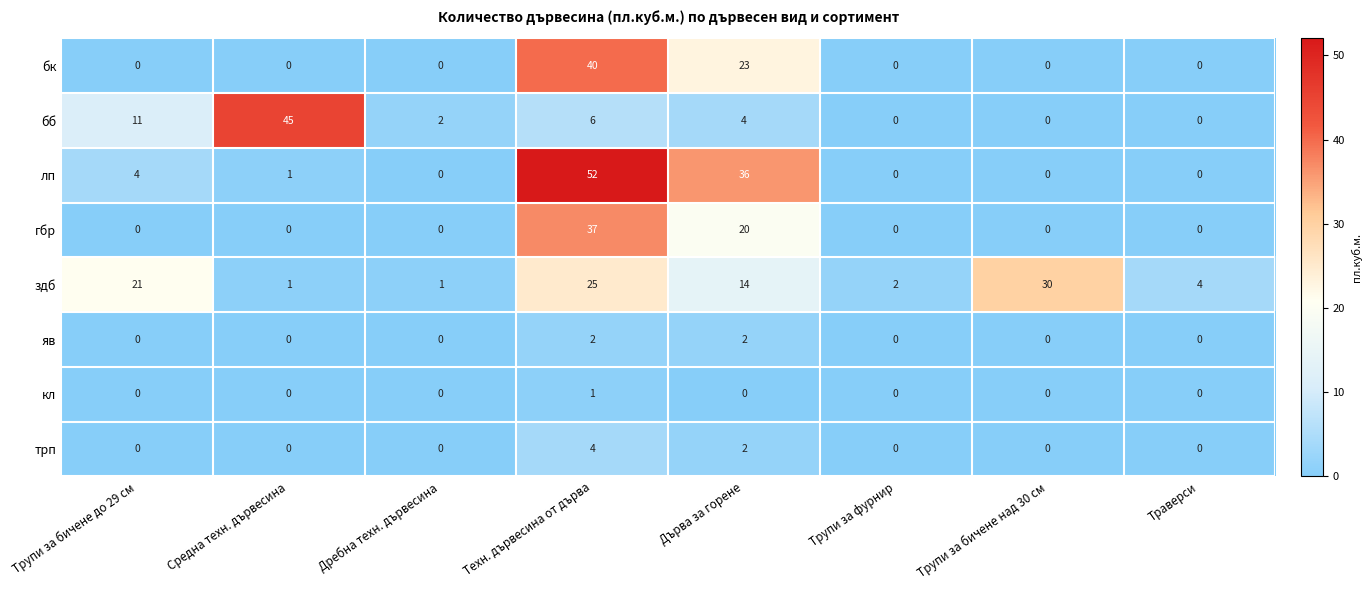

Where is бк nearest to the value 20?

Дърва за горене